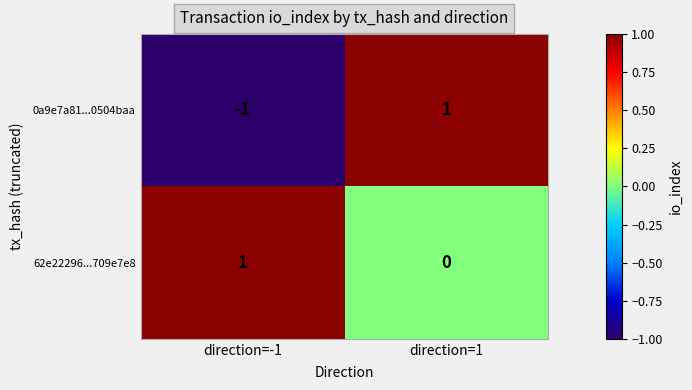

Which series has the largest range (max minus min)?

0a9e7a81...0504baa